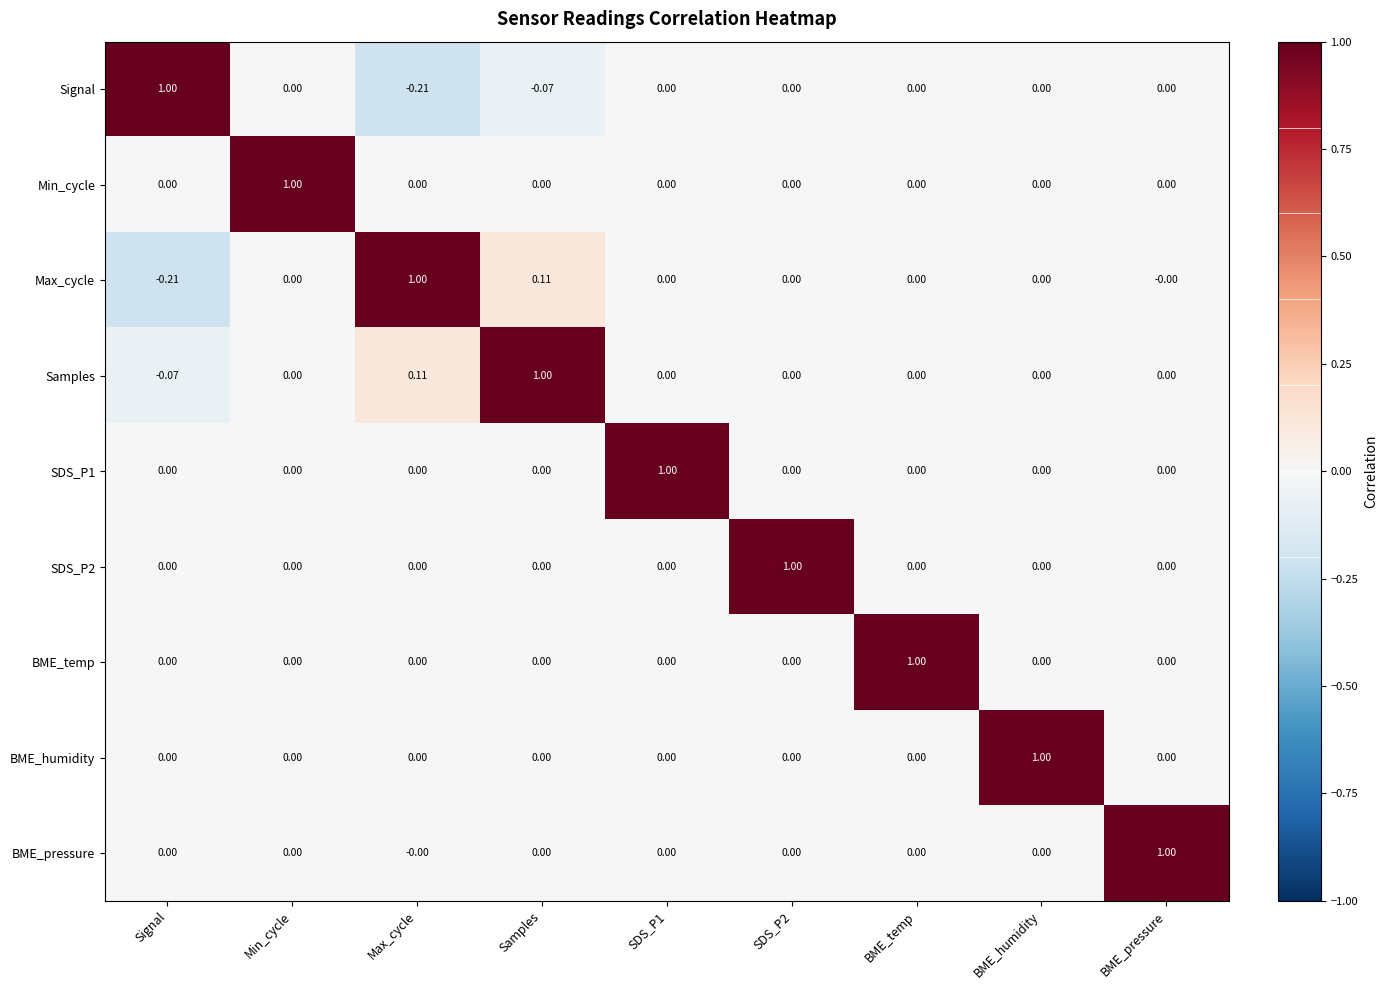

Which series has the largest total across all categories?

Samples